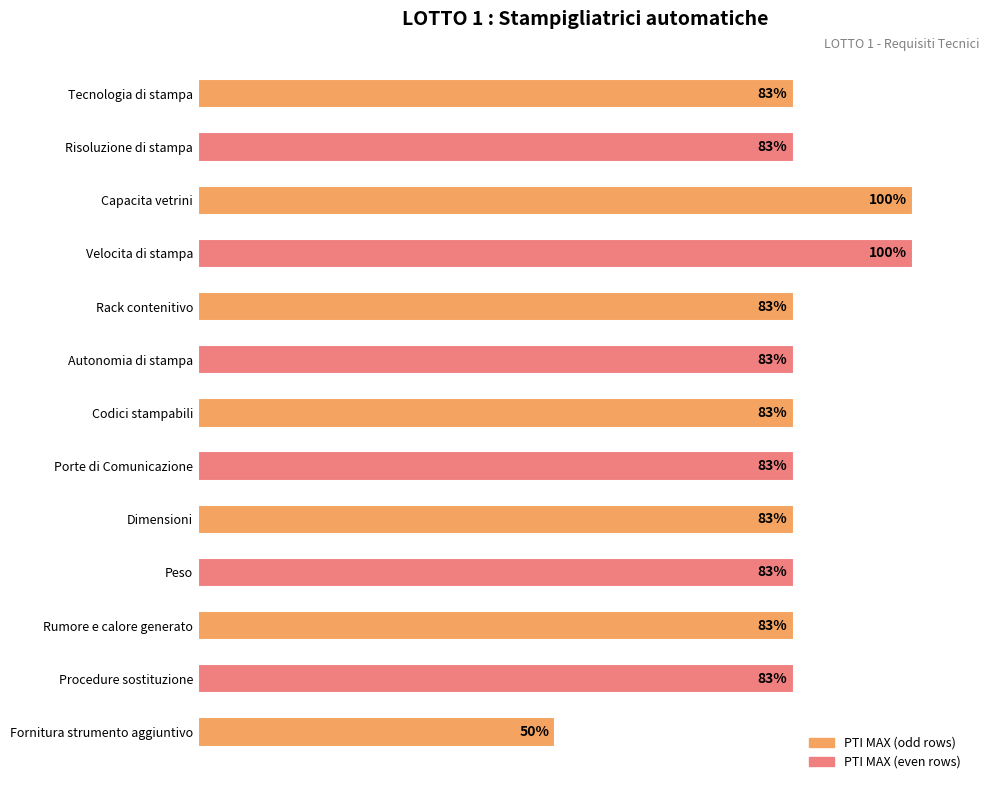

Are the bars horizontal?

Yes